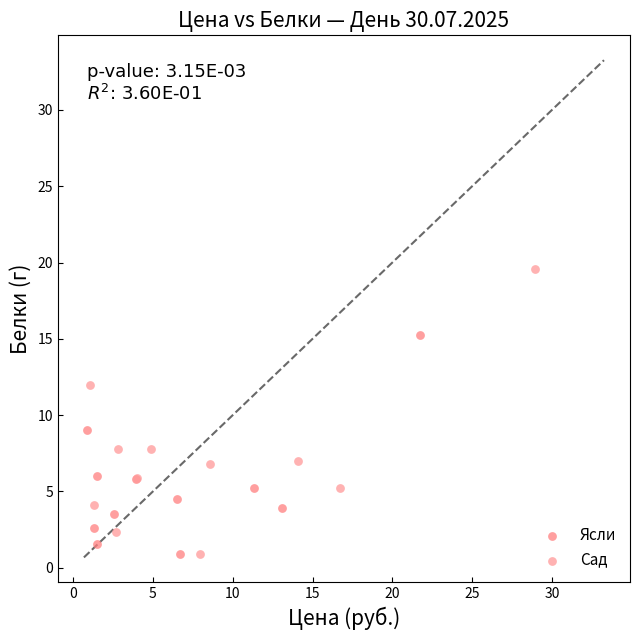

What are all the series names shown in the legend?

Ясли, Сад